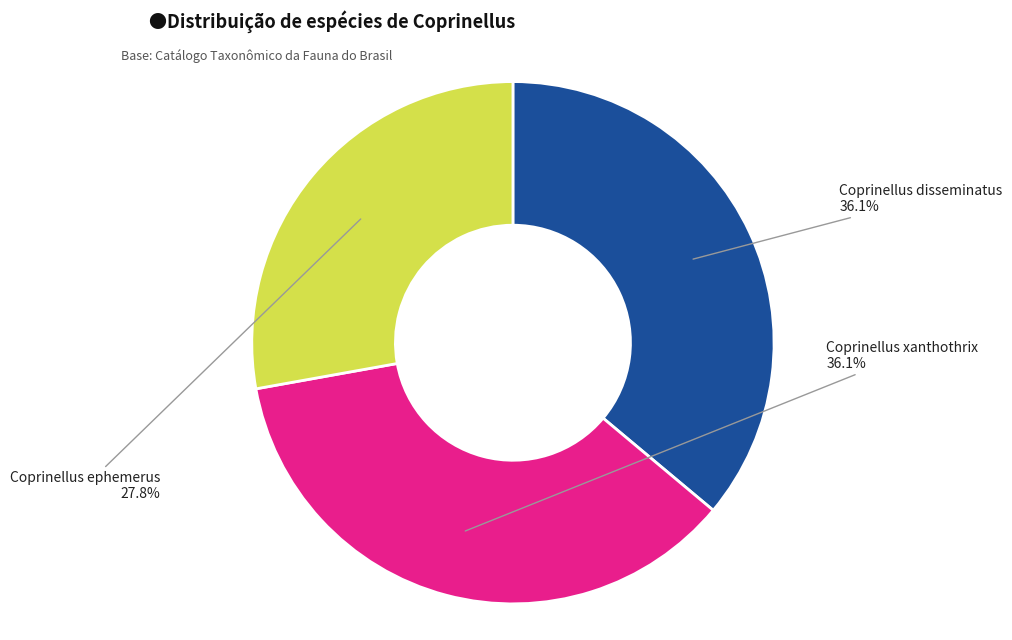

Does Coprinellus ephemerus account for over 50% of the chart?

No